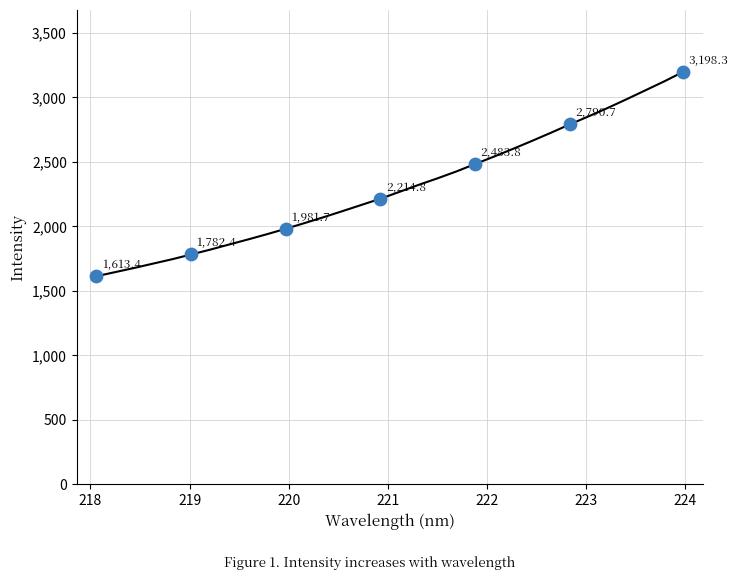

What is the difference between the maximum and minimum values?

1584.9